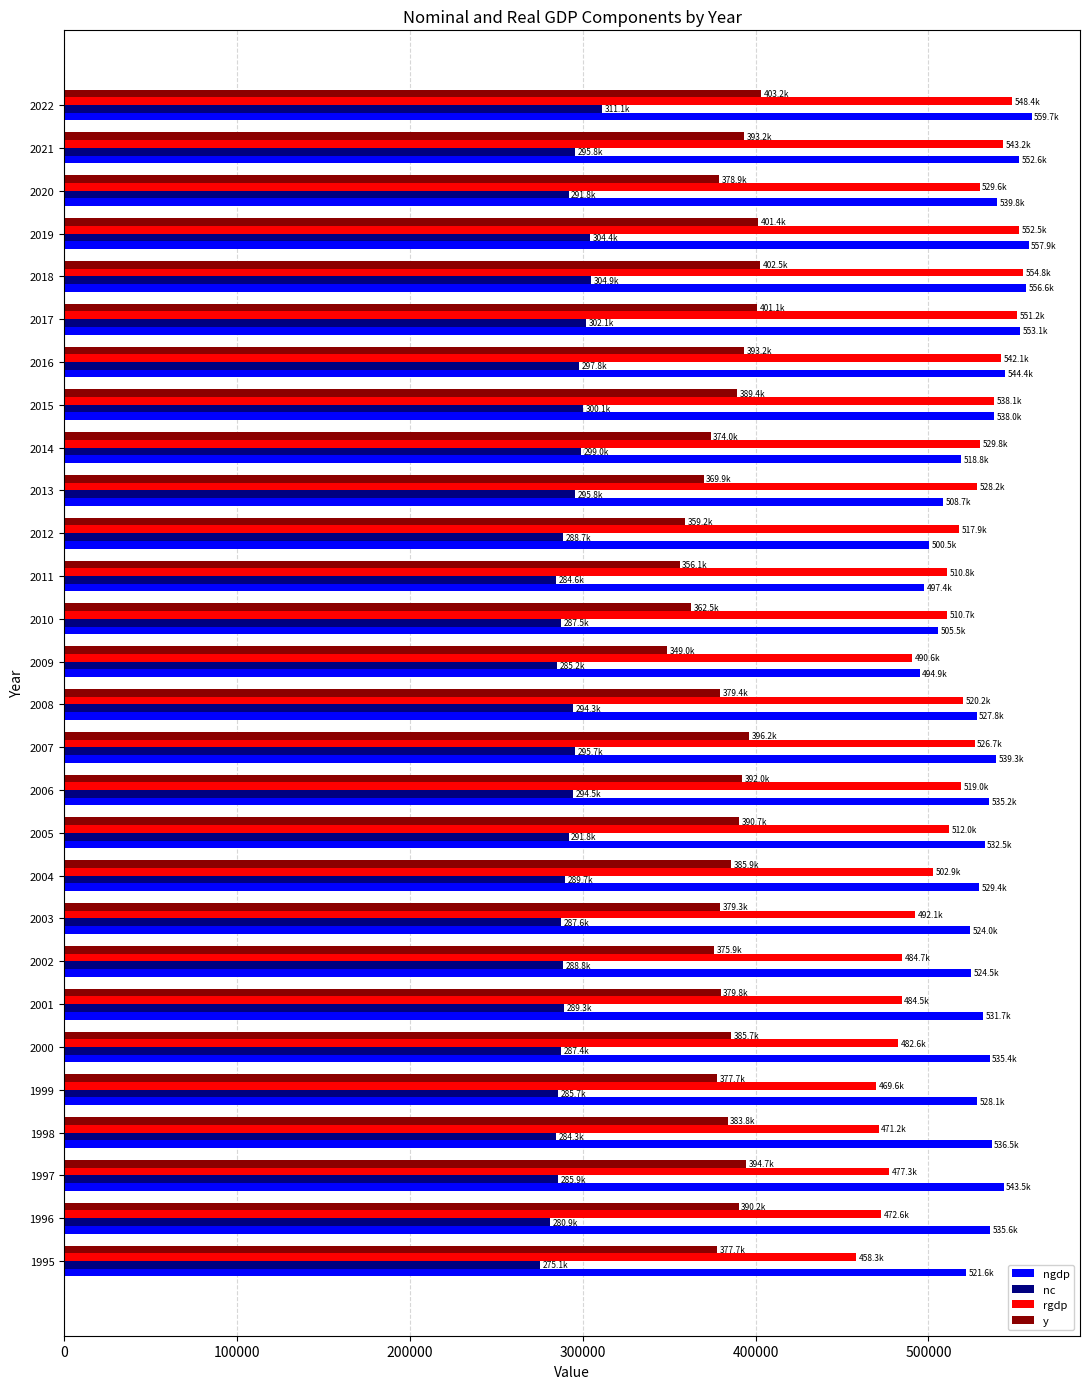

How many data points in nc are less than 291782?

14